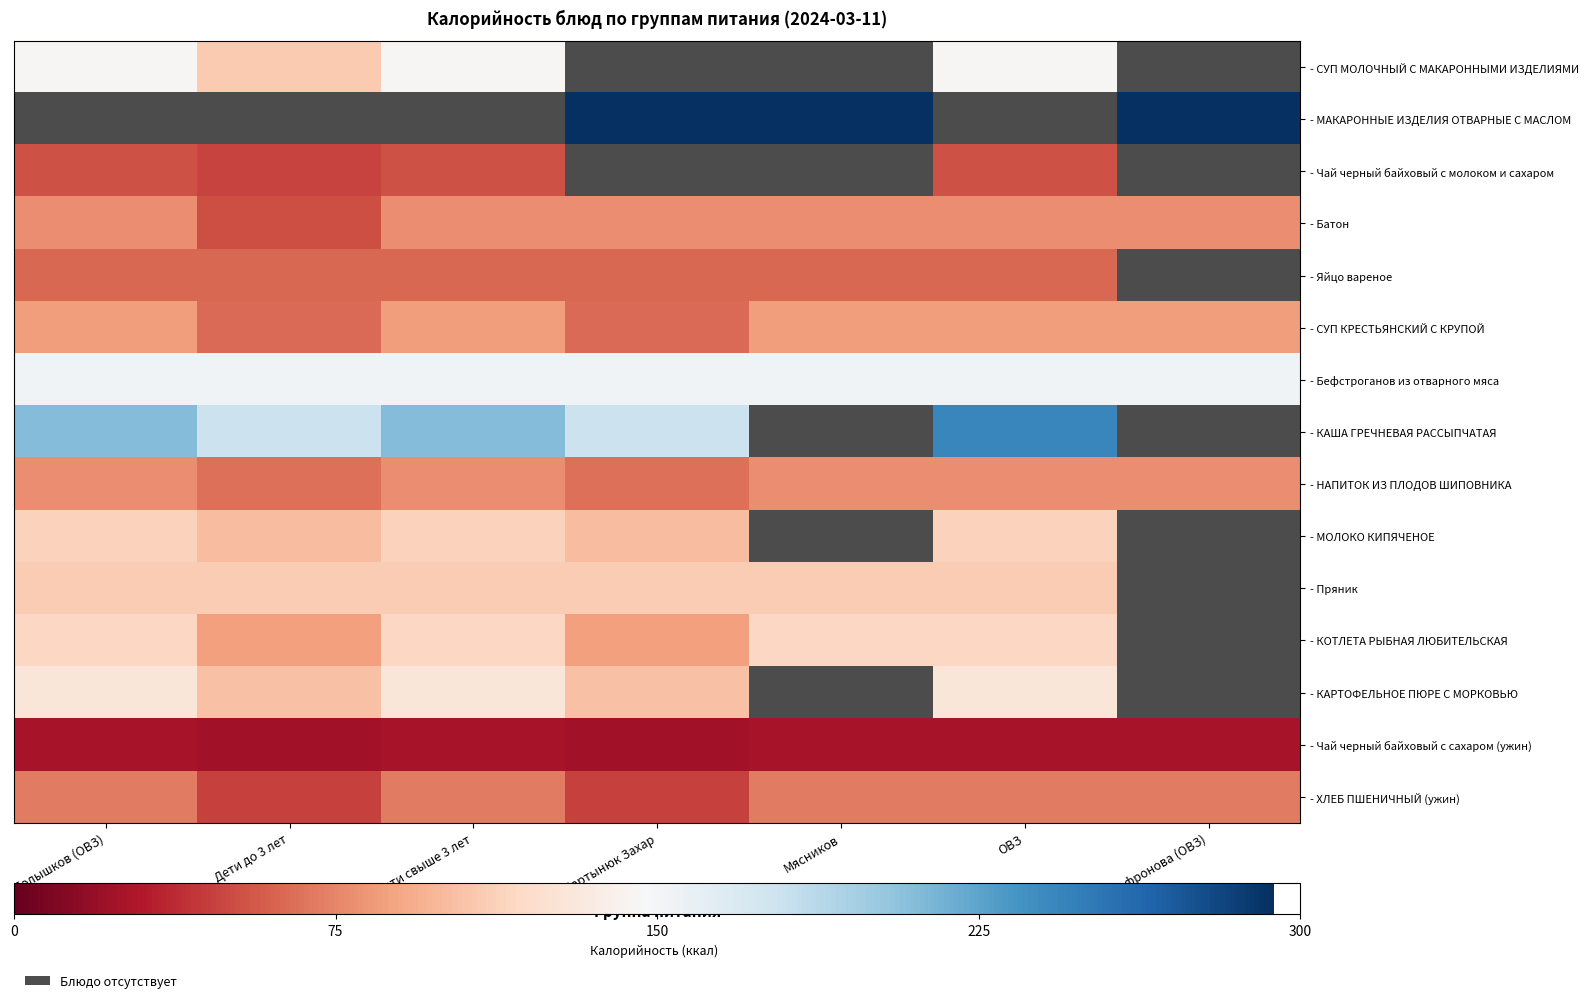

What is the minimum value shown in the chart?

23.8